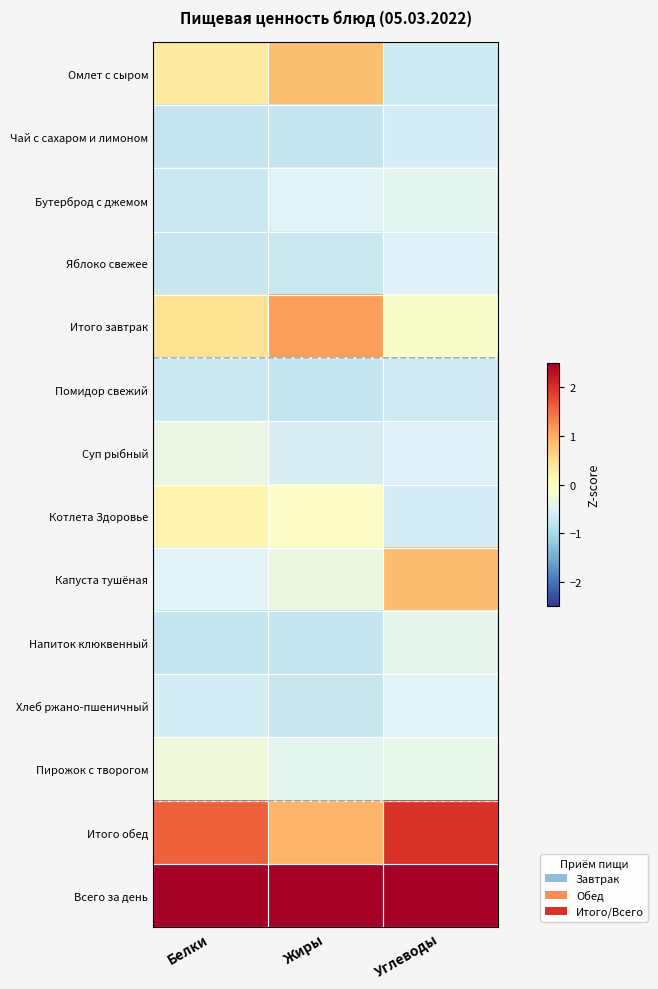

Reading right to left, extract all data points from this chart.

Омлет с сыром: Углеводы=-0.7	Жиры=0.8	Белки=0.3
Чай с сахаром и лимоном: Углеводы=-0.6	Жиры=-0.8	Белки=-0.8
Бутерброд с джемом: Углеводы=-0.4	Жиры=-0.5	Белки=-0.7
Яблоко свежее: Углеводы=-0.5	Жиры=-0.7	Белки=-0.7
Итого завтрак: Углеводы=-0.1	Жиры=1.1	Белки=0.4
Помидор свежий: Углеводы=-0.7	Жиры=-0.7	Белки=-0.7
Суп рыбный: Углеводы=-0.5	Жиры=-0.6	Белки=-0.3
Котлета Здоровье: Углеводы=-0.6	Жиры=-0.0	Белки=0.2
Капуста тушёная: Углеводы=0.9	Жиры=-0.3	Белки=-0.5
Напиток клюквенный: Углеводы=-0.4	Жиры=-0.7	Белки=-0.8
Хлеб ржано-пшеничный: Углеводы=-0.5	Жиры=-0.7	Белки=-0.6
Пирожок с творогом: Углеводы=-0.4	Жиры=-0.4	Белки=-0.2
Итого обед: Углеводы=2.0	Жиры=0.9	Белки=1.6
Всего за день: Углеводы=2.6	Жиры=2.8	Белки=2.8